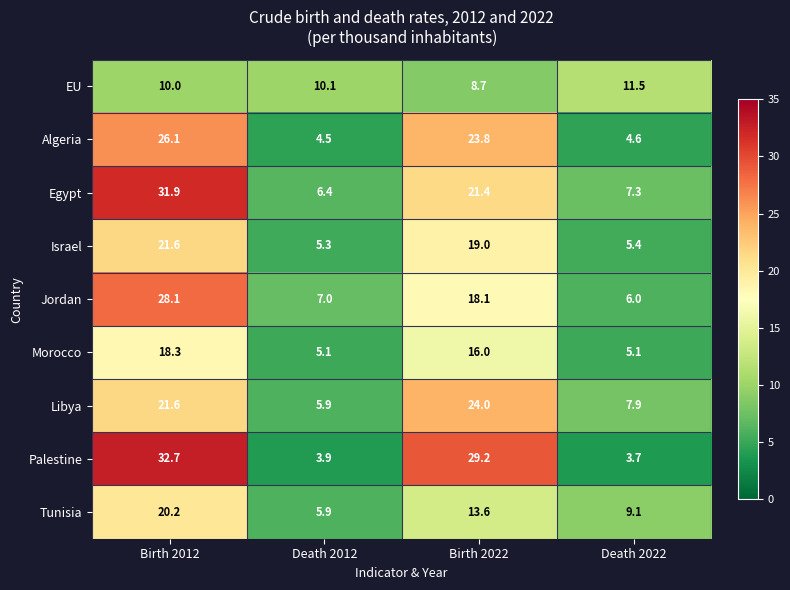

Between Birth 2012 and Death 2012, which series saw the biggest shift?

Palestine